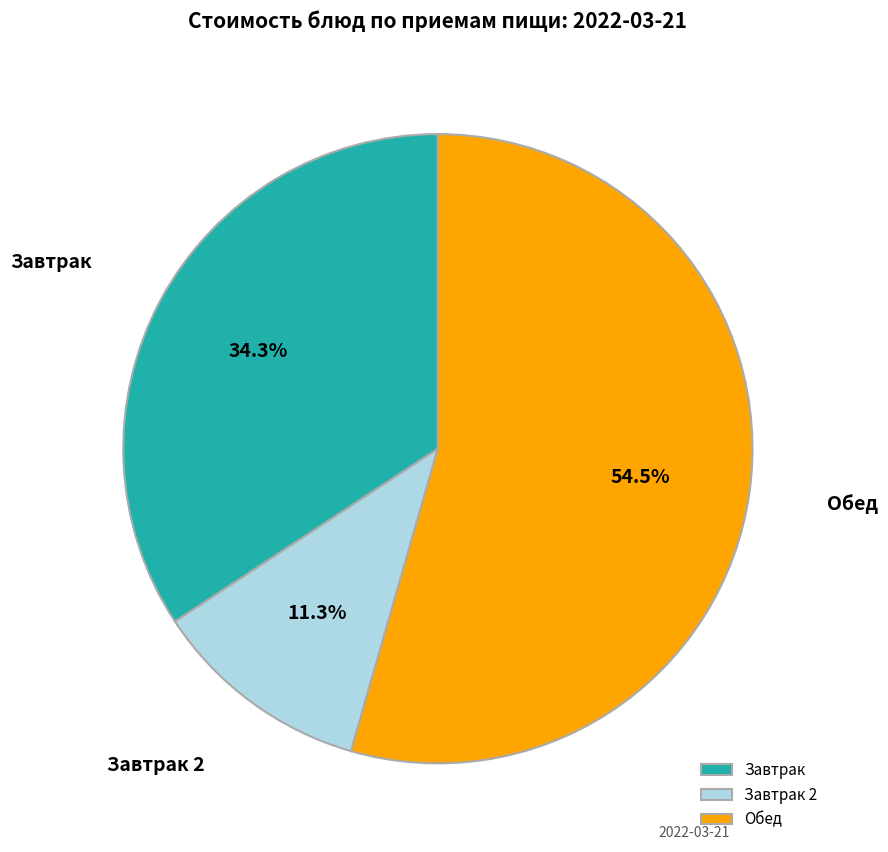

Which slice represents more than half of the pie?

Обед